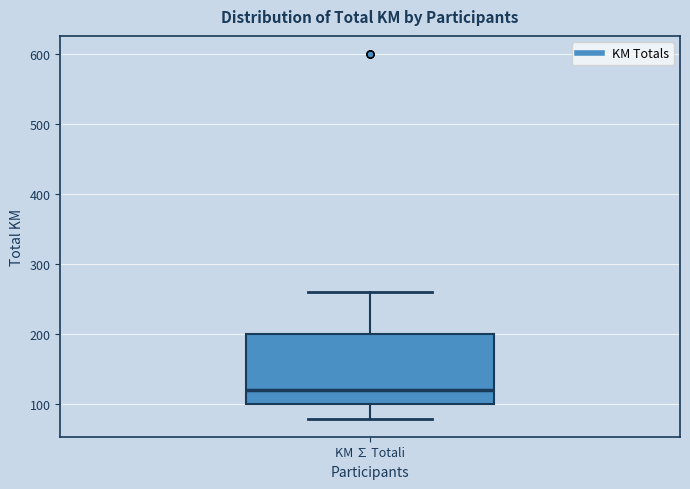

Read this box plot against the y-axis: the position of the median line, the range covered by the box, and the ends of both whiskers. The values are not printed on the chart, so give them approximately, as read against the axis.

median 120, box 100 to 200, whiskers 80 to 260